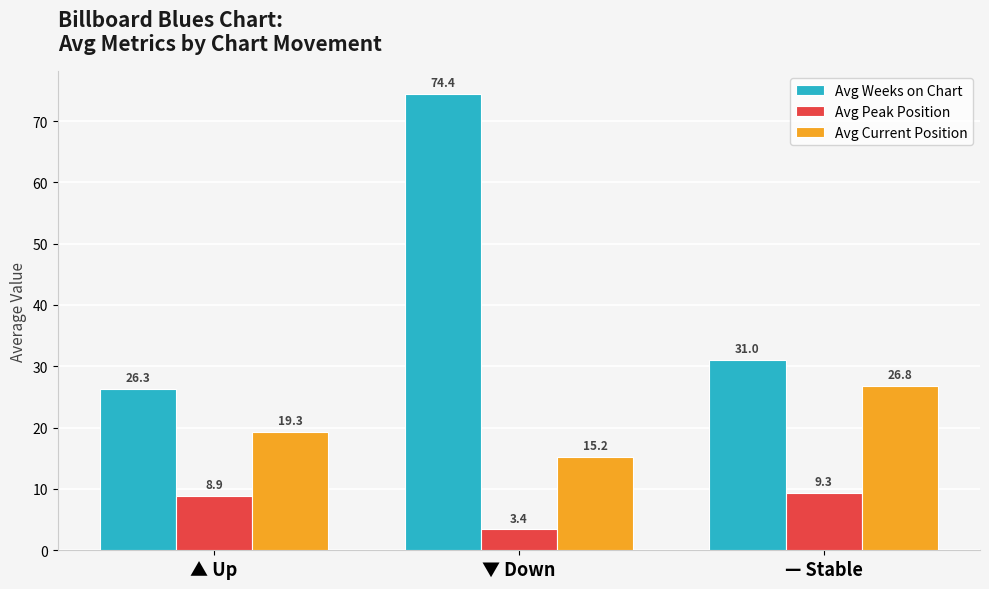

How many bars are there in total?

9